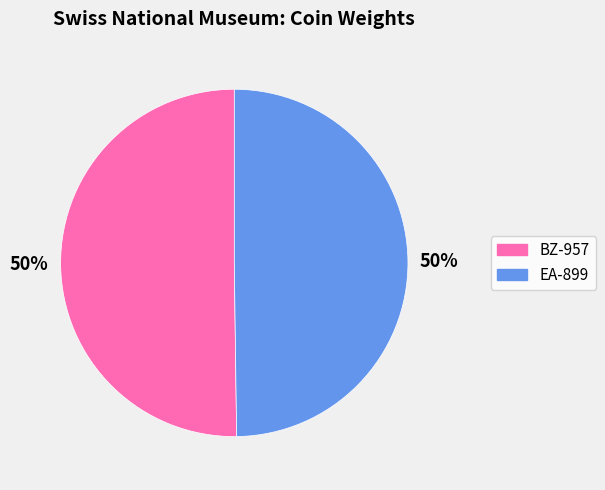

Do EA-899 and BZ-957 together represent more than half of the pie?

Yes